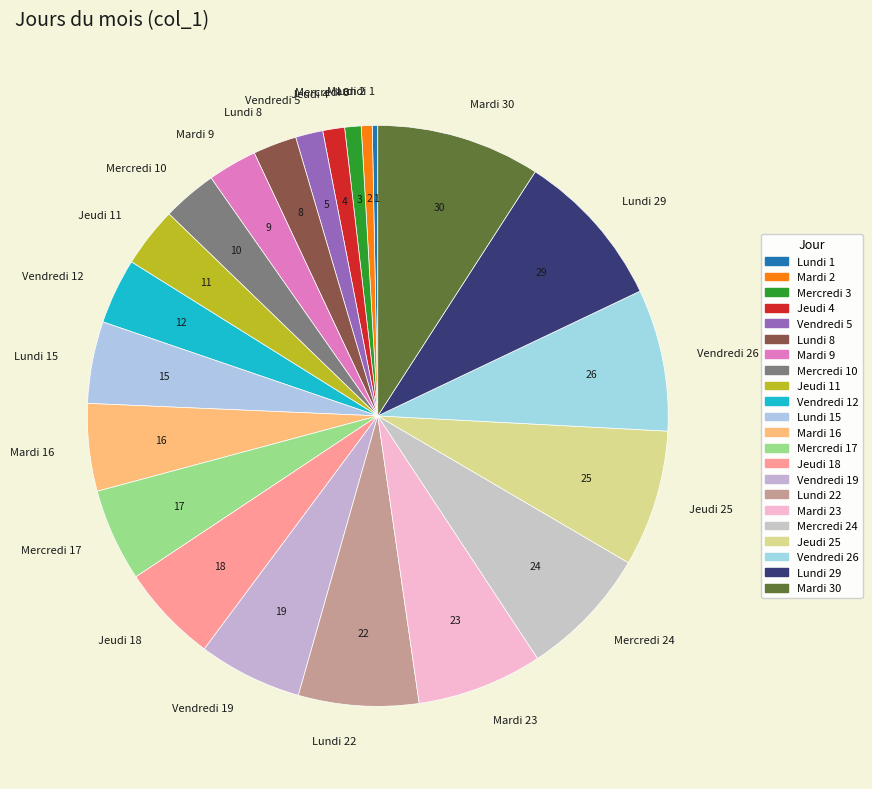

Is it true that Mardi 30 is 3% of the pie?

False